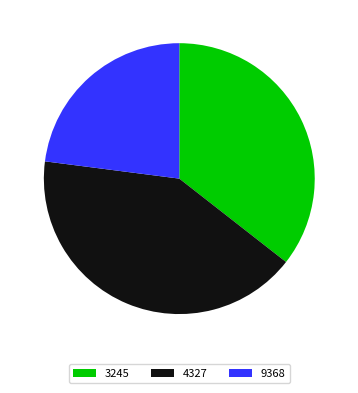

What is the largest slice in the pie chart?

4327